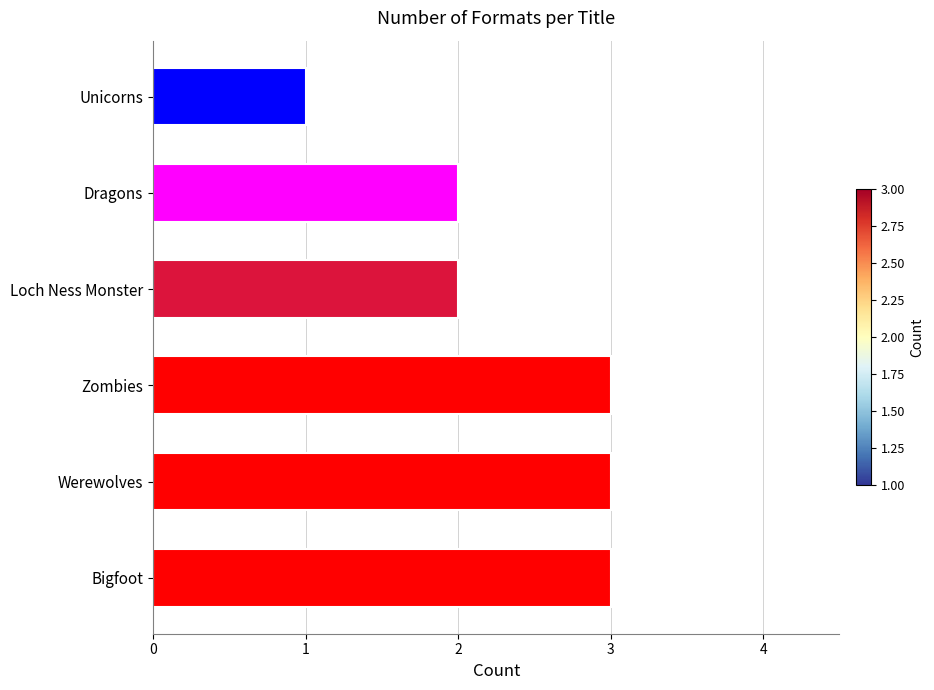

What is the sum of all values?

14